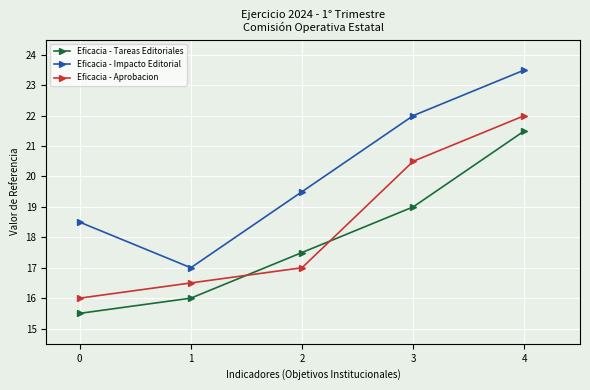

What is the total value across all series at 3?

61.5